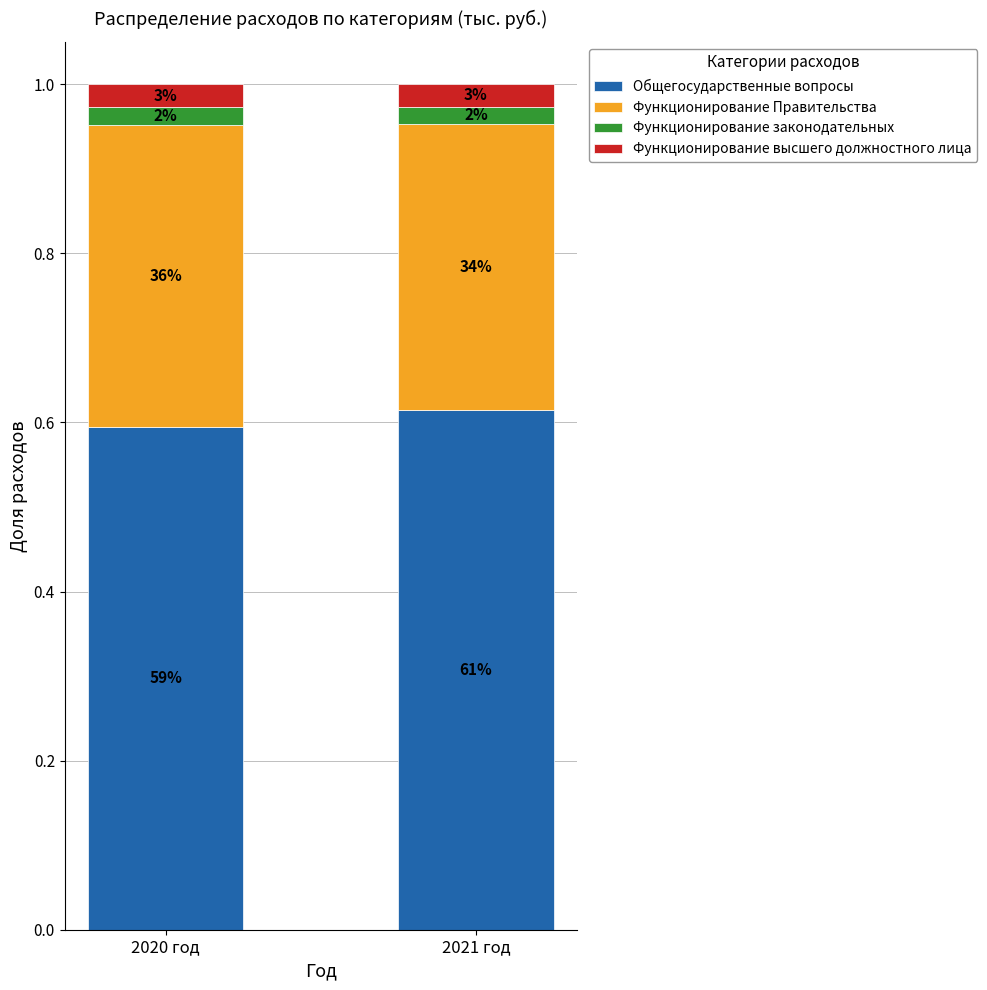

What position from the left is 2021 год?

2